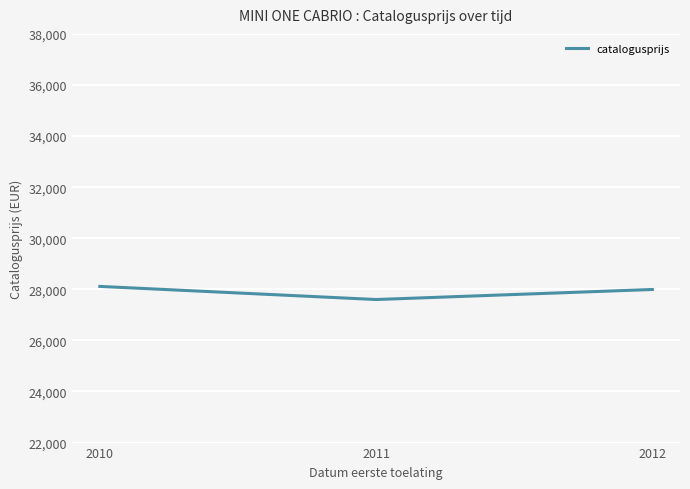

The chart shows a value of 28114.1 at 2010. True or false?

True